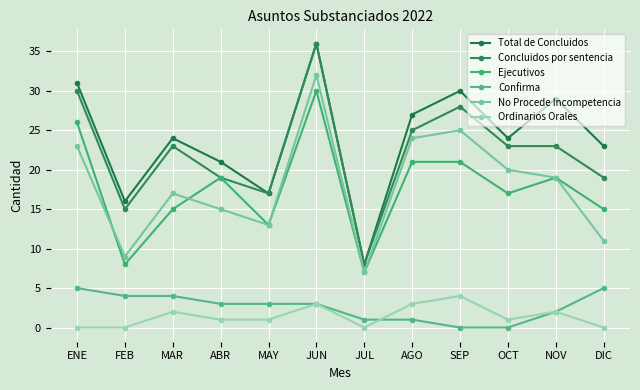

List the series in order of their peak value, highest first.

Total de Concluidos, Concluidos por sentencia, No Procede Incompetencia, Ejecutivos, Confirma, Ordinarios Orales